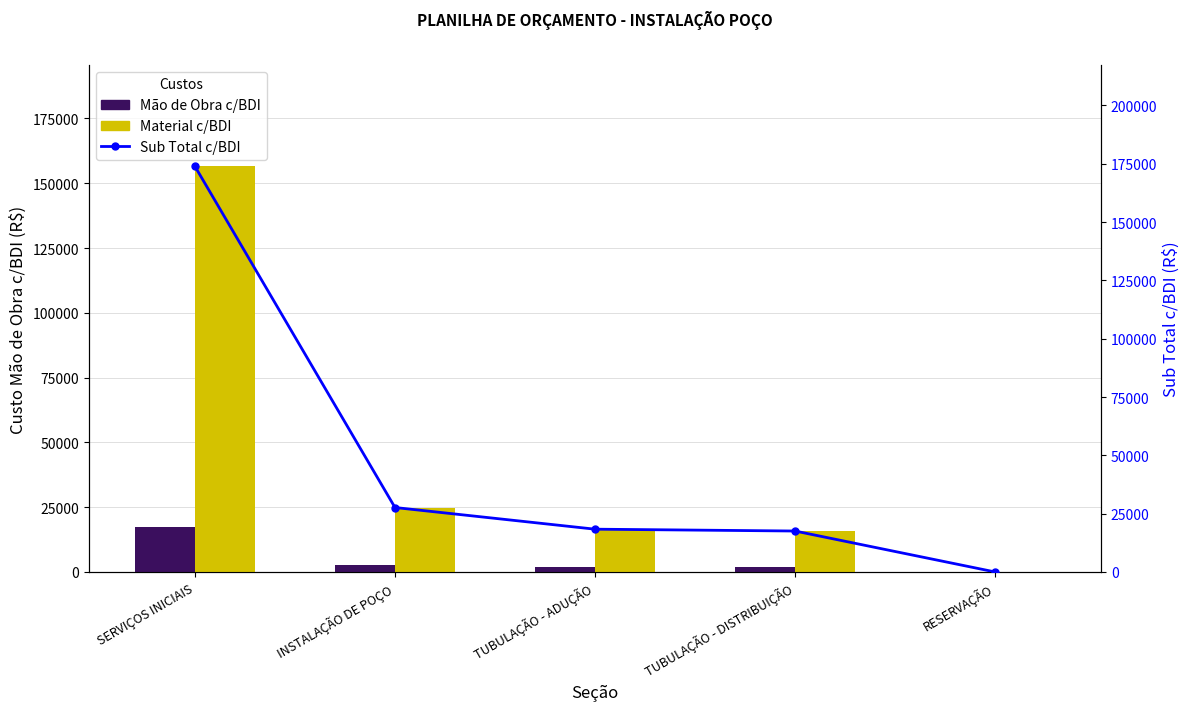

Which category has the lowest value across all series?

RESERVAÇÃO